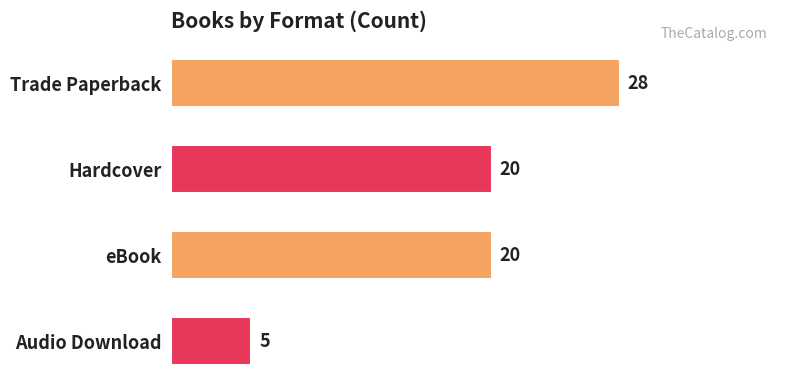

True or false: the data shows 28 at Trade Paperback.

True